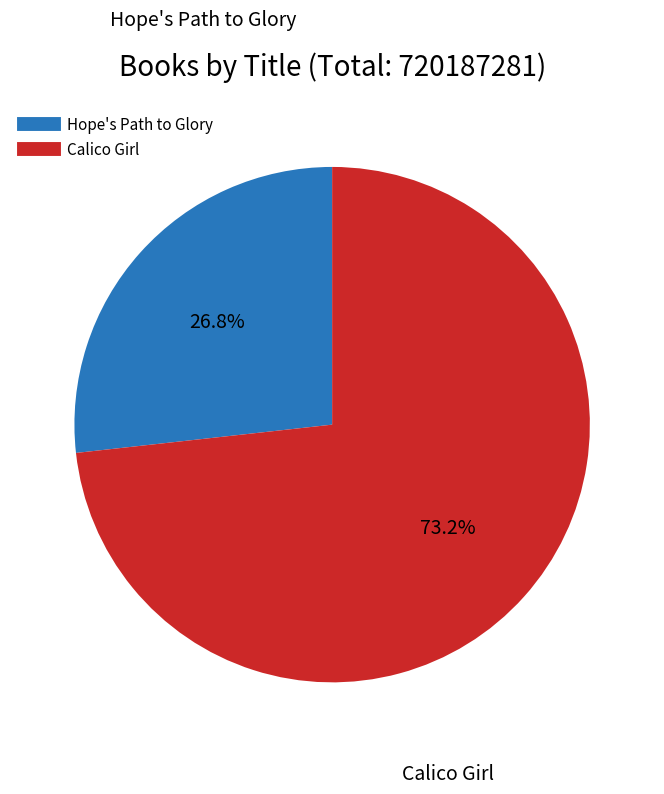

How many slices are in this pie chart?

2